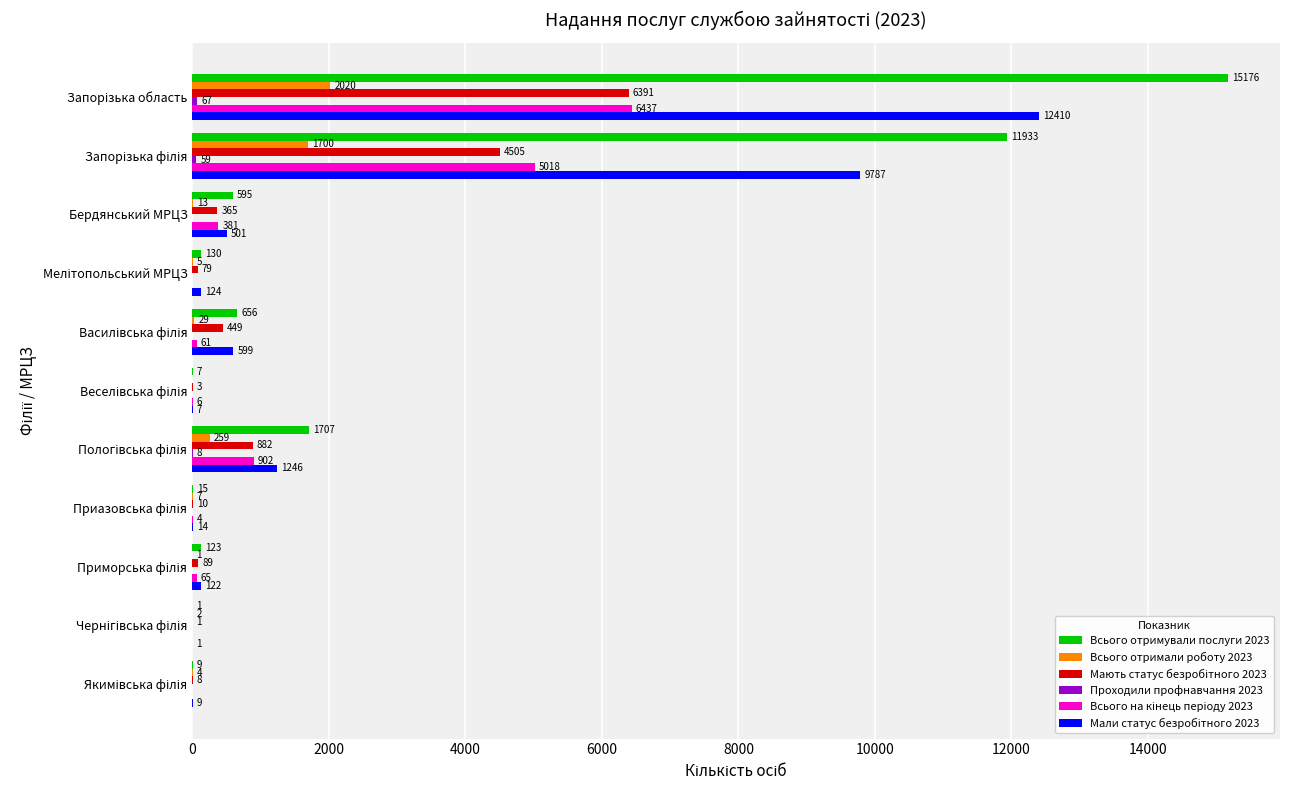

What is the sum of all Всього отримували послуги 2023 values?

30352